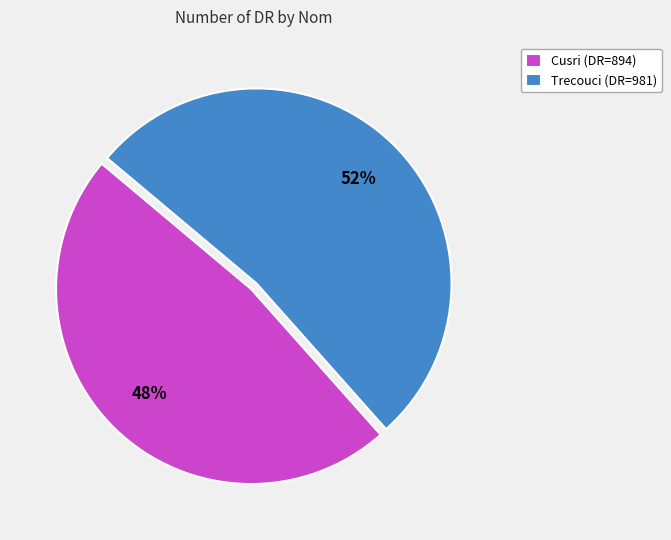

Is the sum of Trecouci (DR=981) and Cusri (DR=894) greater than half?

Yes